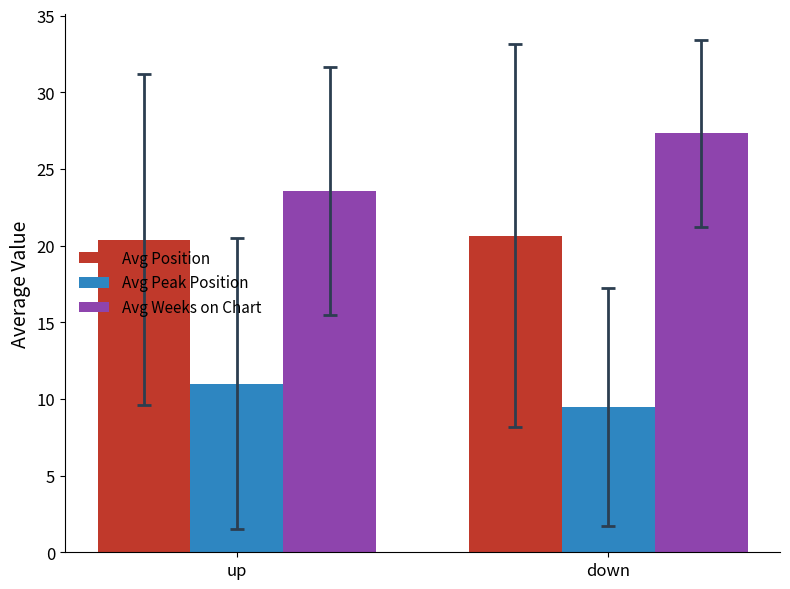

Rank the series by their maximum value, from highest to lowest.

Avg Weeks on Chart, Avg Position, Avg Peak Position